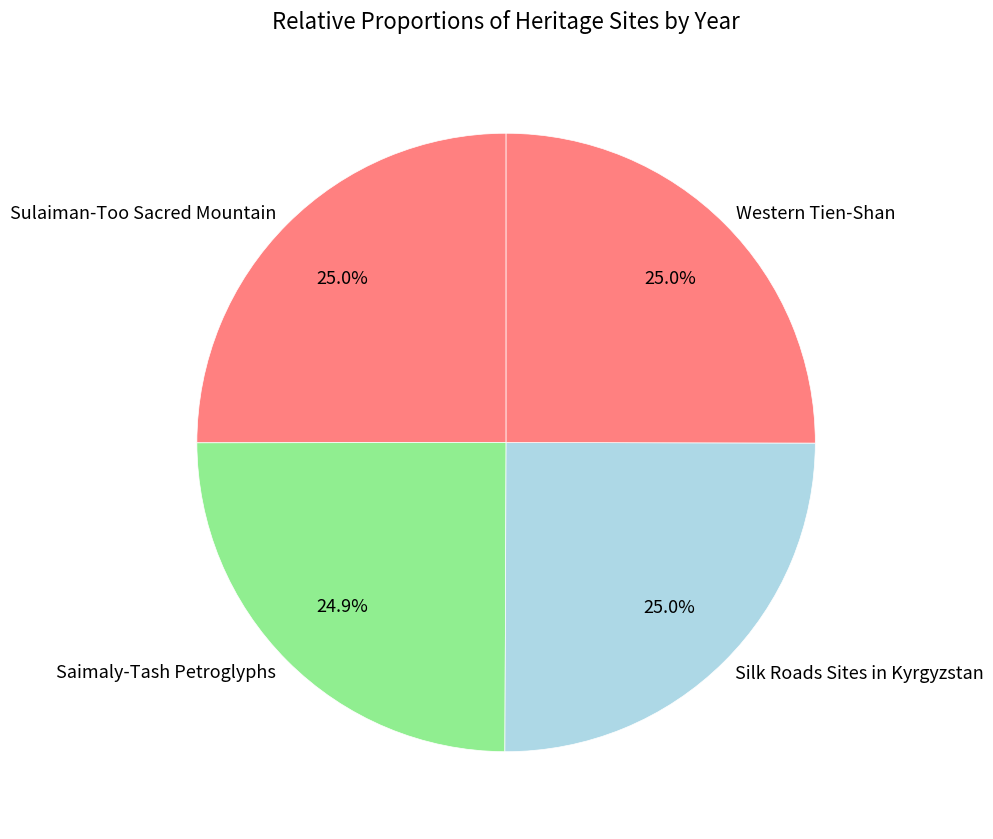

To the nearest percent, what portion does Silk Roads Sites in Kyrgyzstan represent?

25%